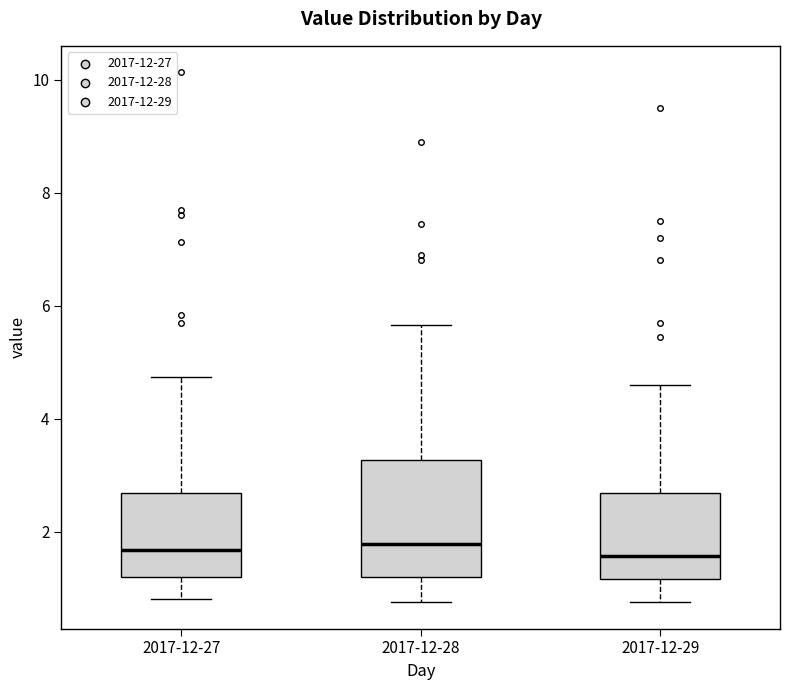

Reading left to right, transcribe this box plot: for each box, give where its median line is, the range the box spans, and where its two whiskers end, as read against the y-axis. The values are not printed on the chart, so give them approximately, as read against the axis.

2017-12-27: median 1.6, box 1.2 to 2.6, whiskers 0.8 to 4.8
2017-12-28: median 1.8, box 1.2 to 3.2, whiskers 0.8 to 5.6
2017-12-29: median 1.6, box 1.2 to 2.6, whiskers 0.8 to 4.6